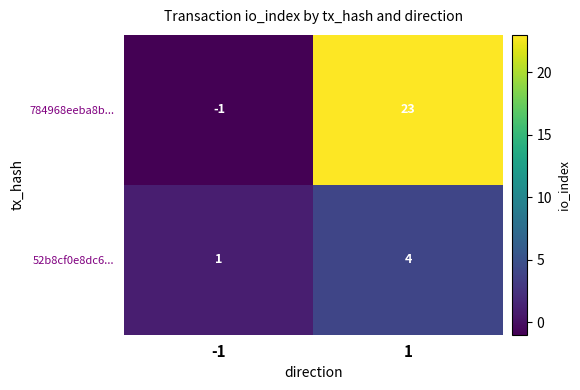

The value of 52b8cf0e8dc6... at 1 is 3. True or false?

False